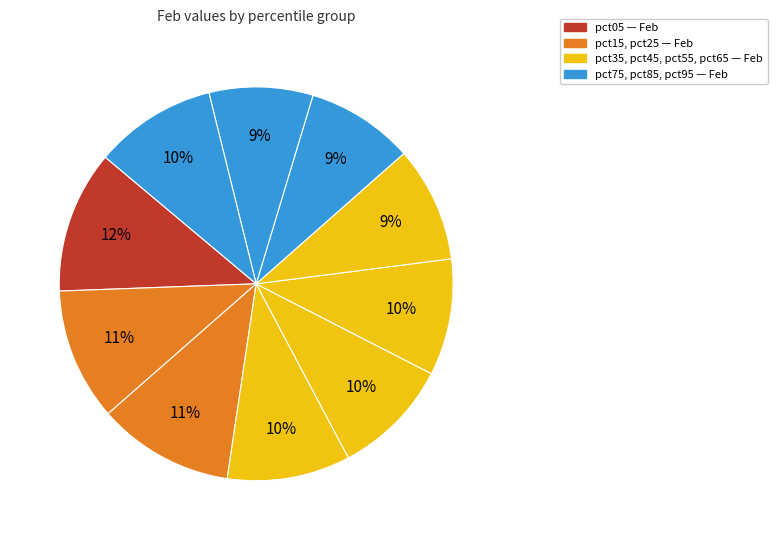

Count the number of slices in the pie.

10